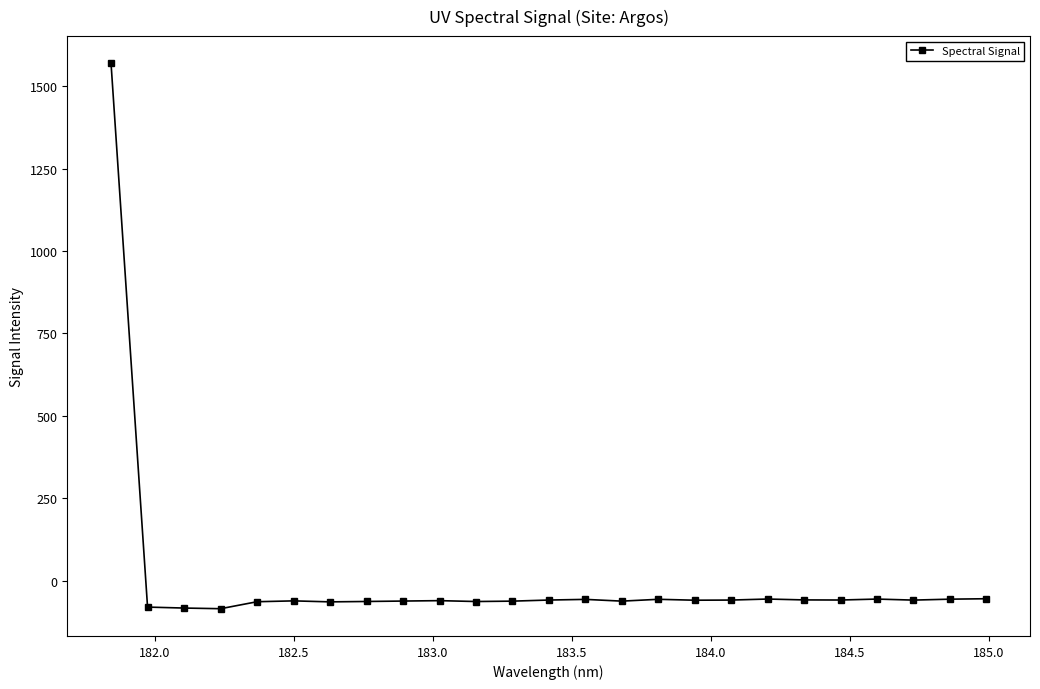

What is the value of the 15th point from the left?

-61.6